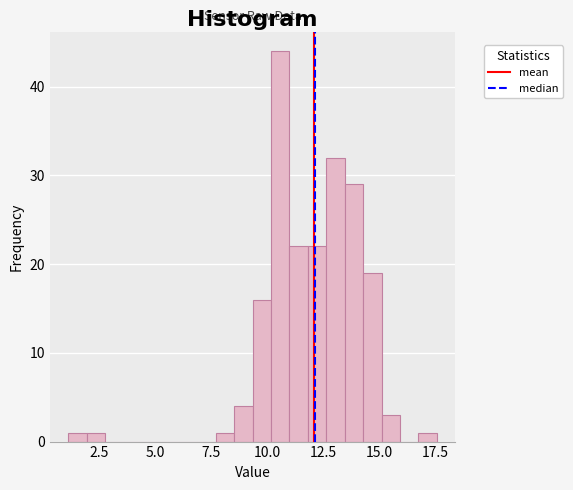

Around what value on the x-axis is the tallest bar? Give the approximate position of its centre, as read against the axis.

10.5